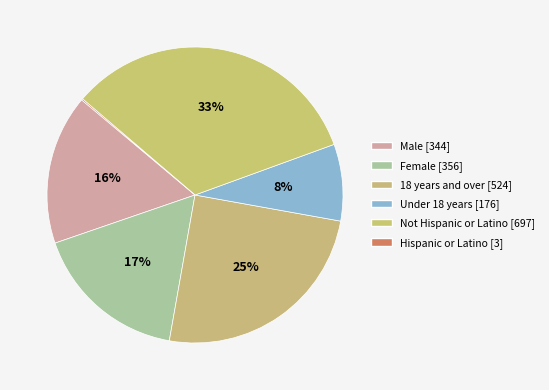

The 18 years and over slice represents 25% of the pie. True or false?

True